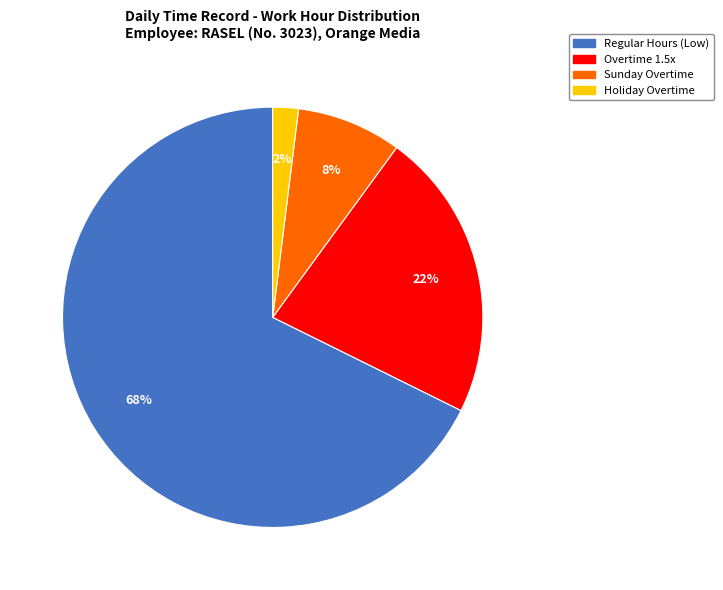

To the nearest percent, what is the average slice percentage?

25%